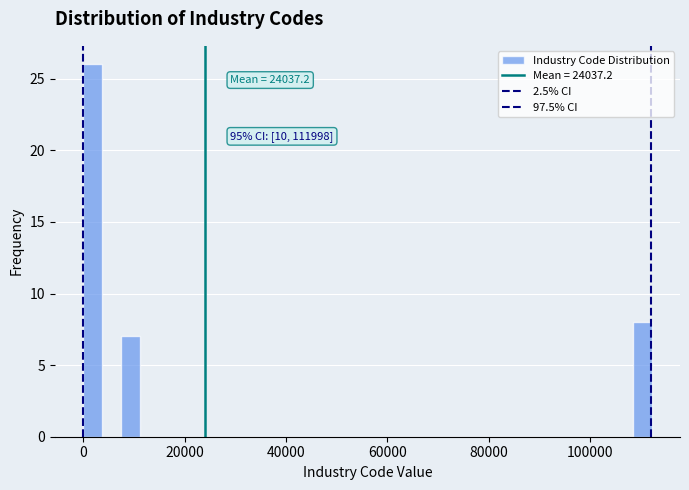

Around what value on the x-axis is the tallest bar? Give the approximate position of its centre, as read against the axis.

2000